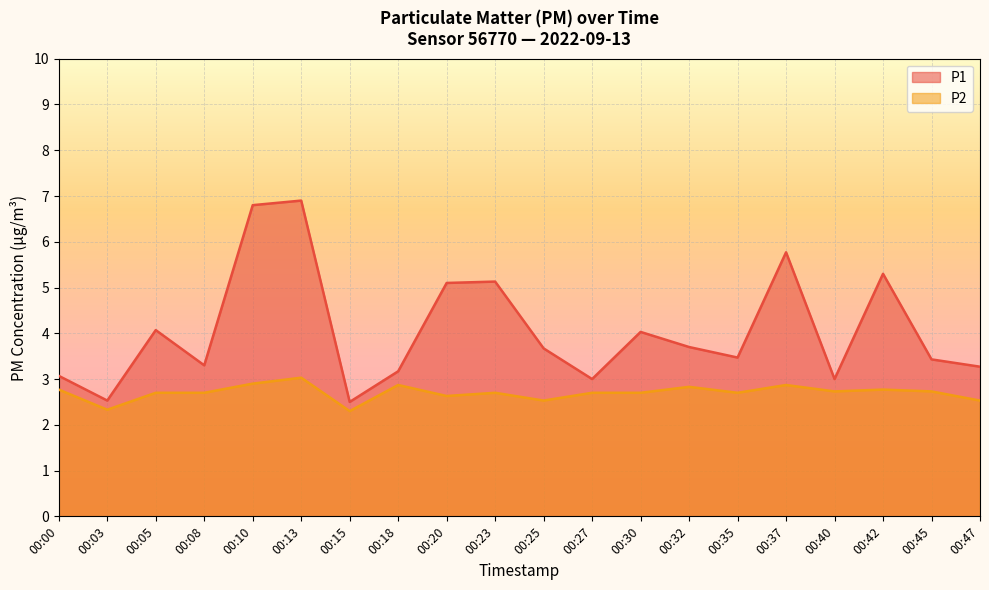

List the labels in order of P2 value, largest first.

00:13, 00:10, 00:18, 00:37, 00:32, 00:00, 00:42, 00:40, 00:45, 00:05, 00:08, 00:23, 00:27, 00:30, 00:35, 00:20, 00:25, 00:47, 00:03, 00:15